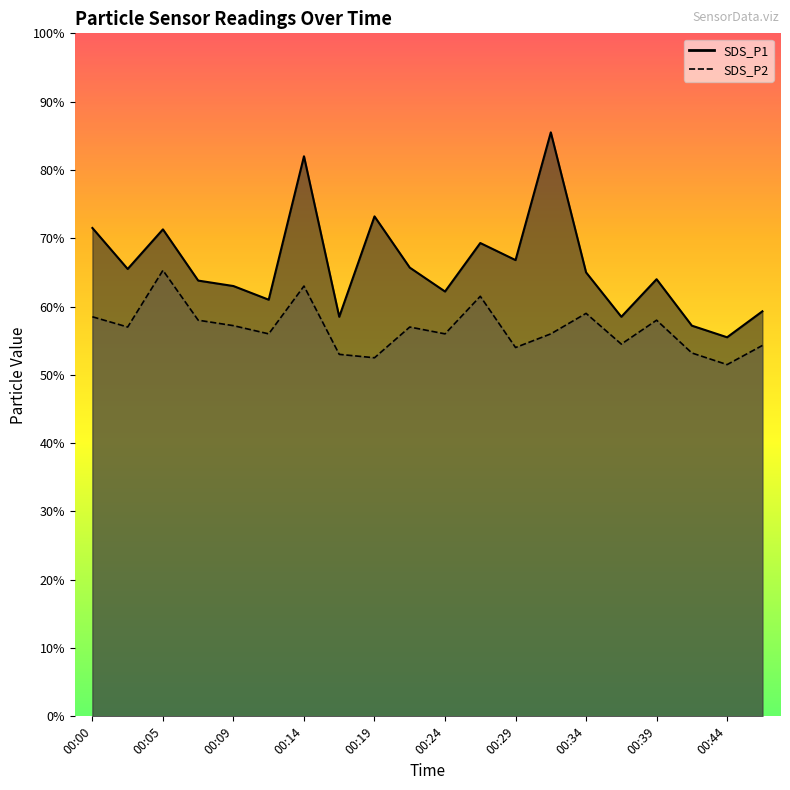

Reading left to right, list all the values displayed in this chart.

SDS_P1: 00:00=7.2	00:02=6.5	00:05=7.1	00:07=6.4	00:09=6.3	00:12=6.1	00:14=8.2	00:17=5.8	00:19=7.3	00:22=6.6	00:24=6.2	00:27=6.9	00:29=6.7	00:32=8.6	00:34=6.5	00:37=5.8	00:39=6.4	00:41=5.7	00:44=5.5	00:46=5.9
SDS_P2: 00:00=5.8	00:02=5.7	00:05=6.5	00:07=5.8	00:09=5.7	00:12=5.6	00:14=6.3	00:17=5.3	00:19=5.2	00:22=5.7	00:24=5.6	00:27=6.2	00:29=5.4	00:32=5.6	00:34=5.9	00:37=5.5	00:39=5.8	00:41=5.3	00:44=5.2	00:46=5.4